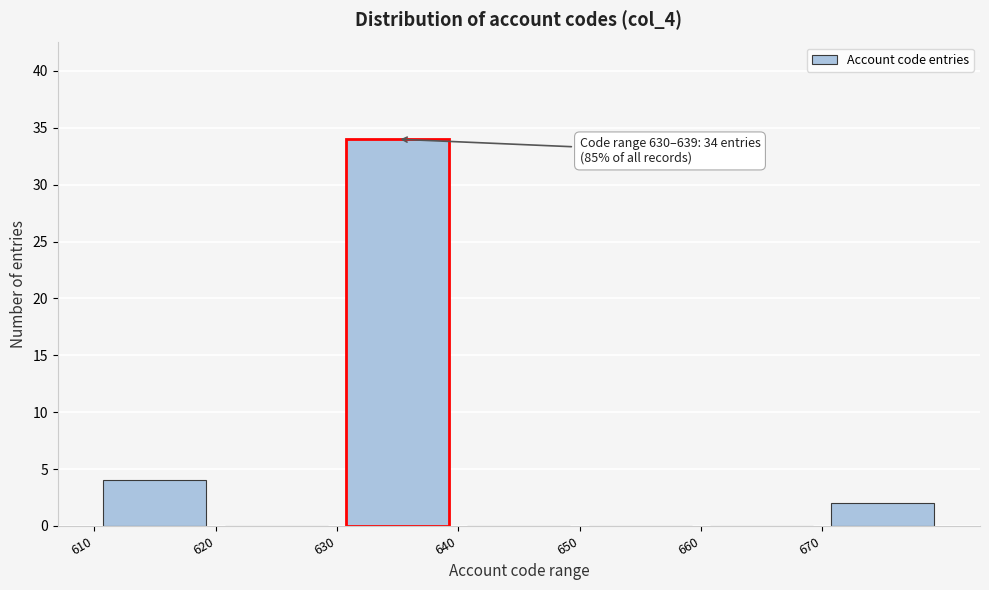

Over which range of the x-axis is the bar tallest?

630 to 640